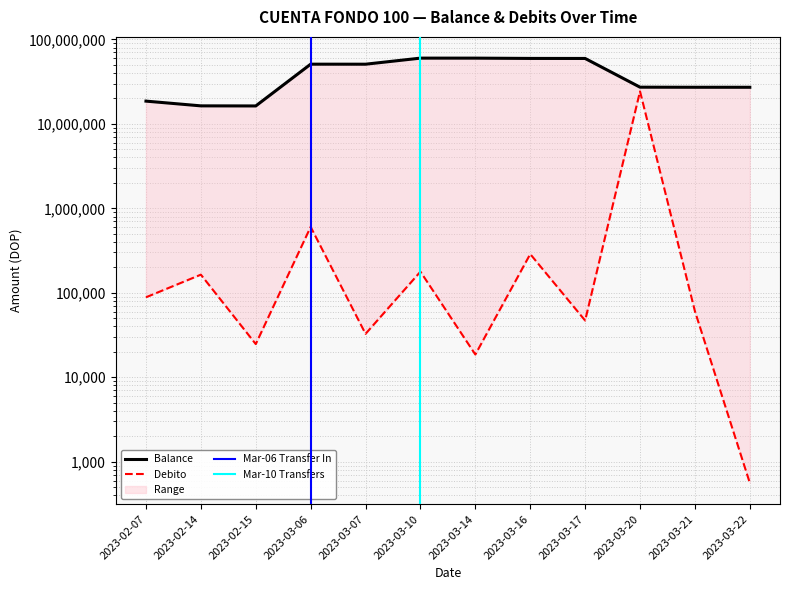

At how many categories does at least one series exceed 31475190?

6